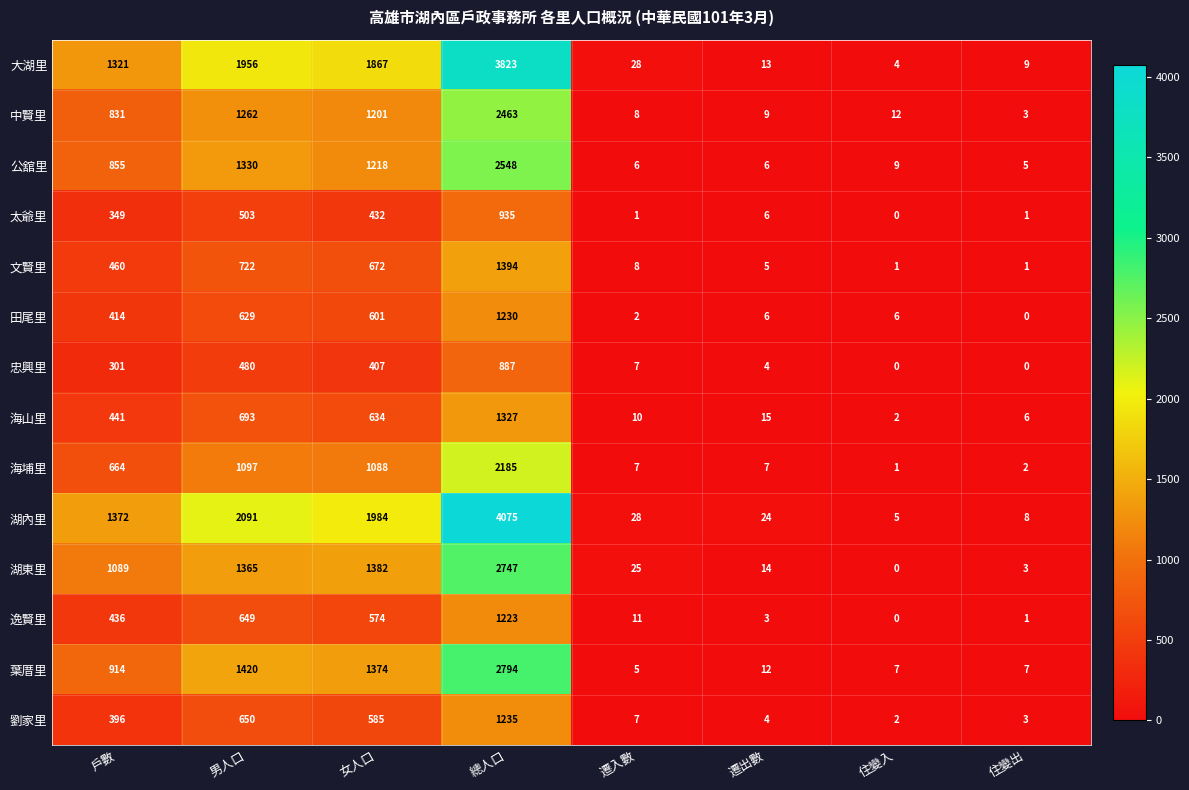

What is the total value across all series at 住變出?

49